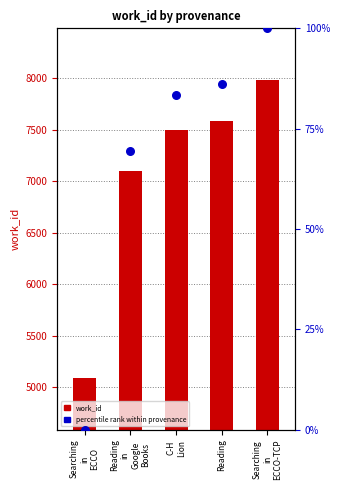

Which series contains the highest Y value?

work_id